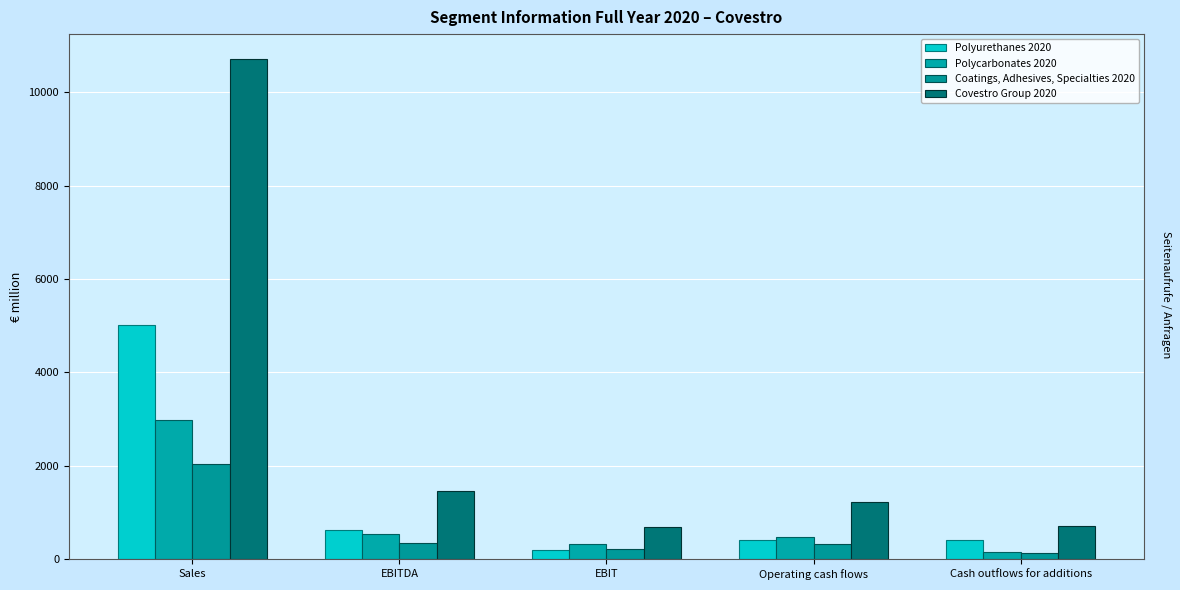

At how many categories does at least one series exceed 8104?

1